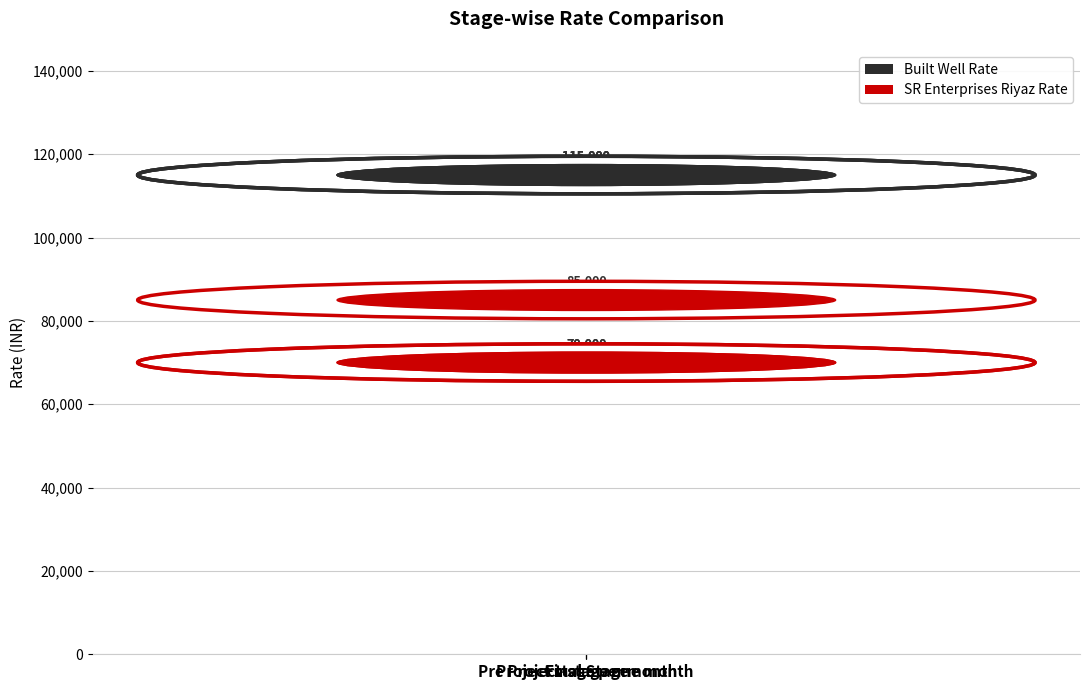

The value of SR Enterprises Riyaz Rate at Project stage per month is 55971. True or false?

False